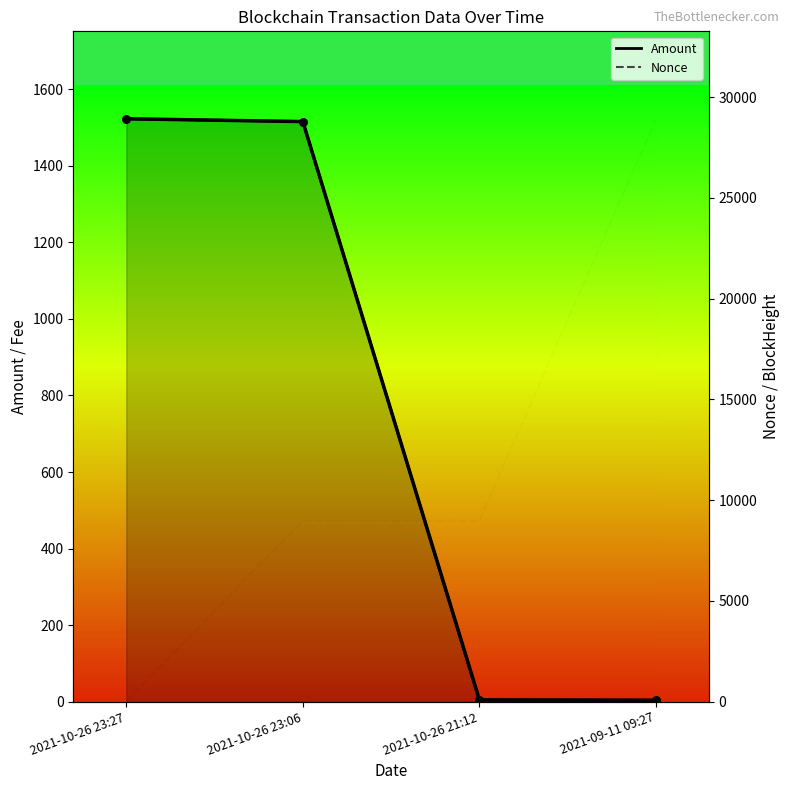

Which series reaches the maximum Y coordinate?

Nonce